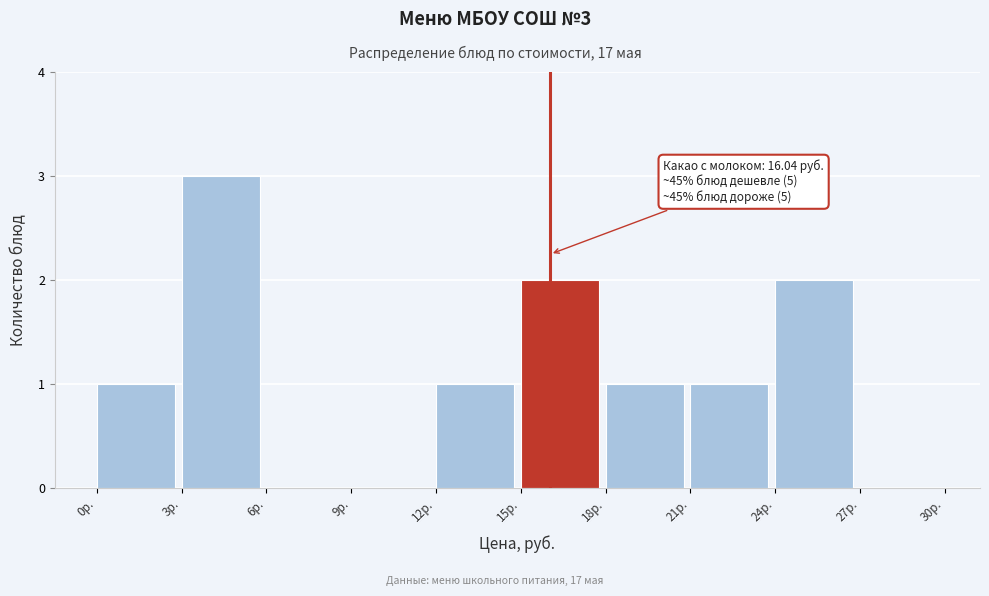

Over which range of the x-axis is the bar tallest?

3 to 6